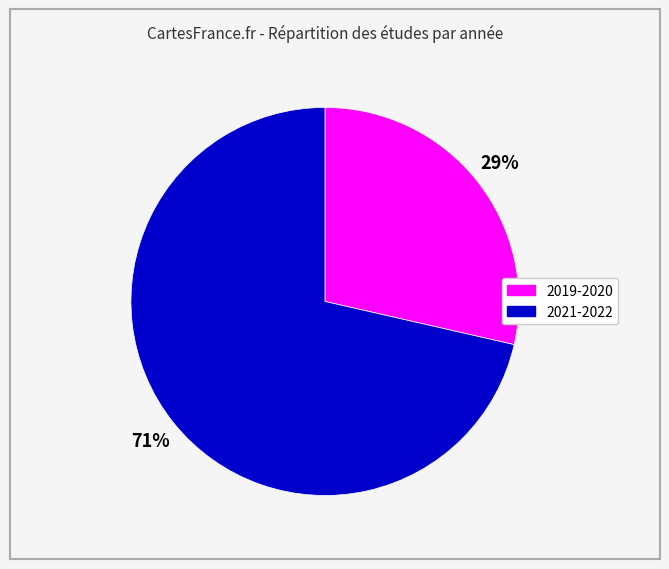

True or false: 2021-2022 accounts for 58% of the total.

False